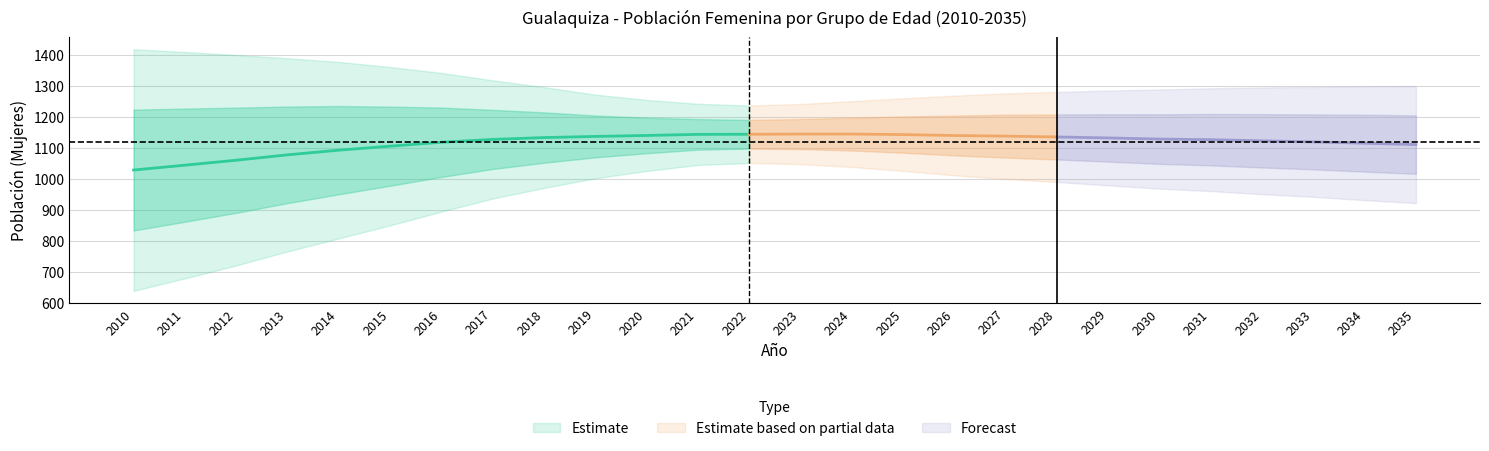

Is it true that 25 - 29 equals 1724 at 2032?

False